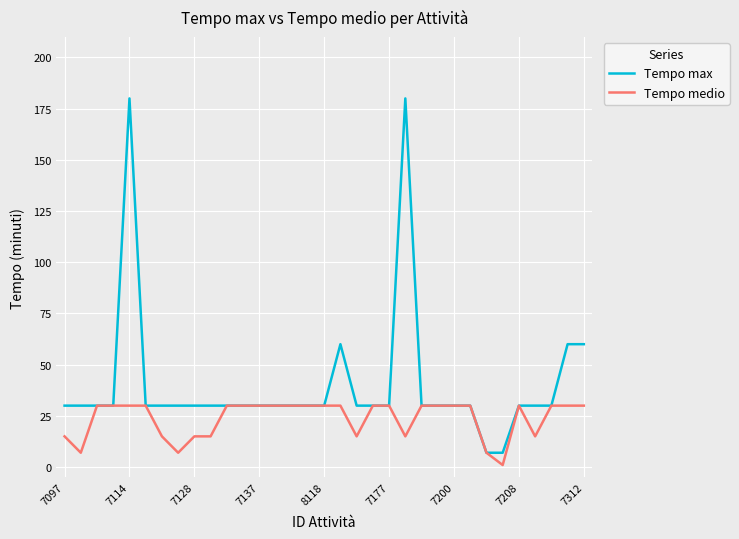

Rank the series by their average value, from highest to lowest.

Tempo max, Tempo medio